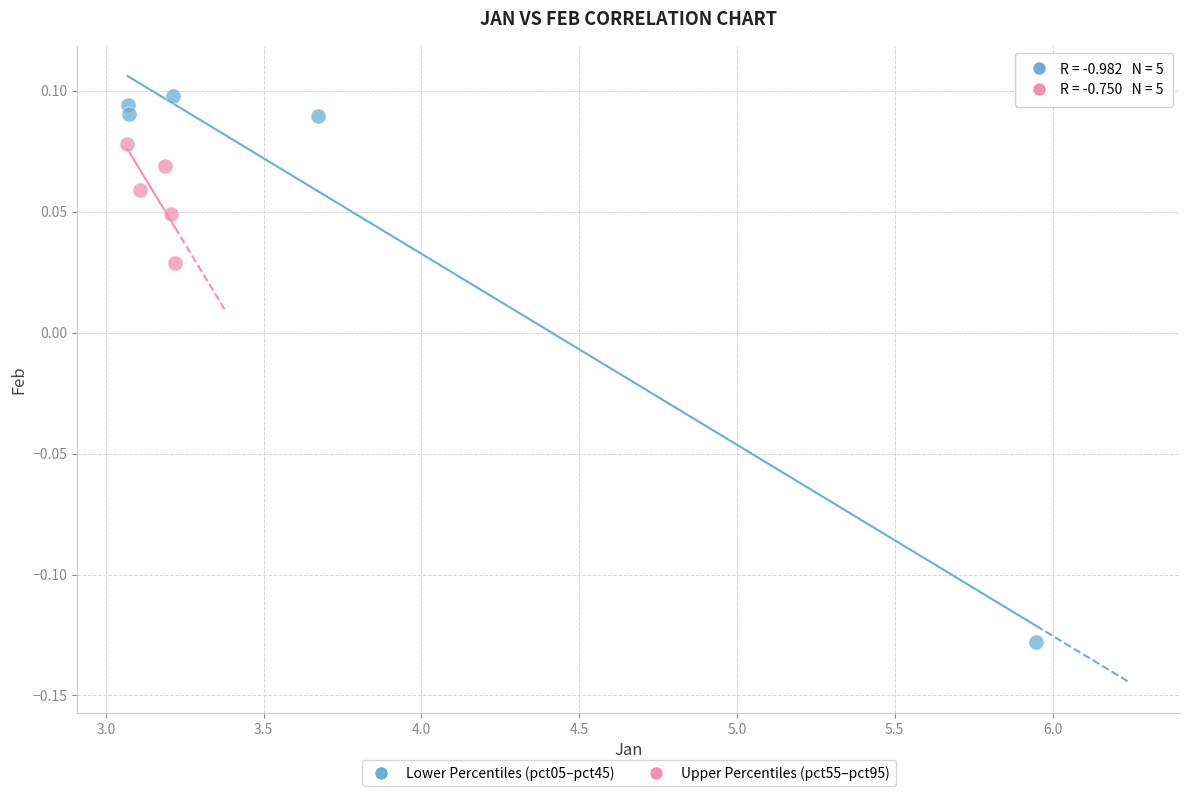

Which series reaches the maximum Y coordinate?

Lower Percentiles (pct05–pct45)